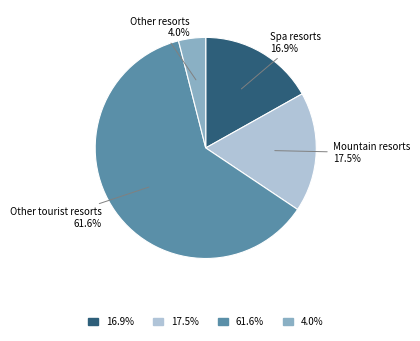

Rank the categories by value from highest to lowest.

61.6%, 17.5%, 16.9%, 4.0%